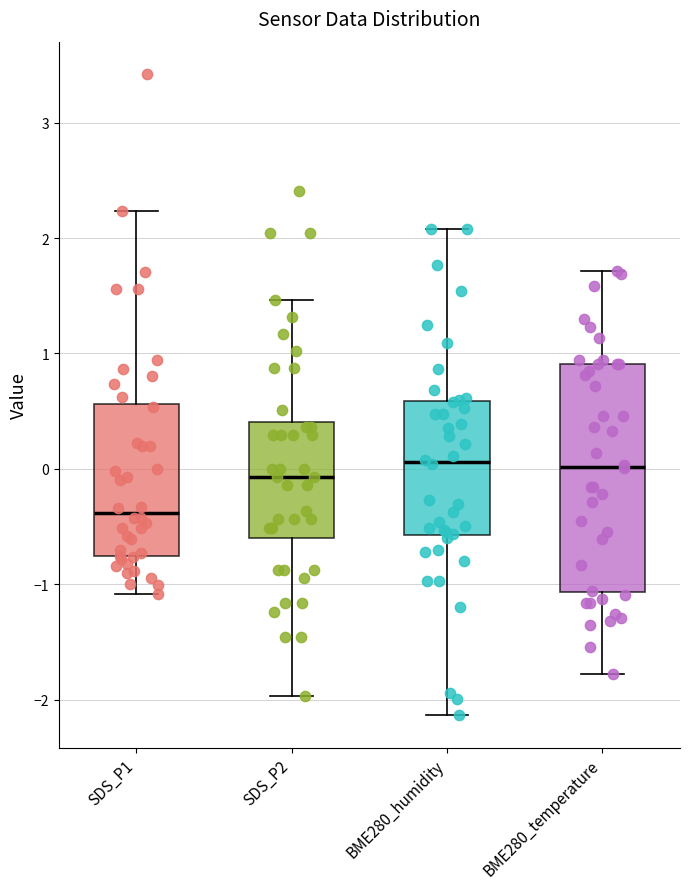

Which box's median line is the lowest?

SDS_P1